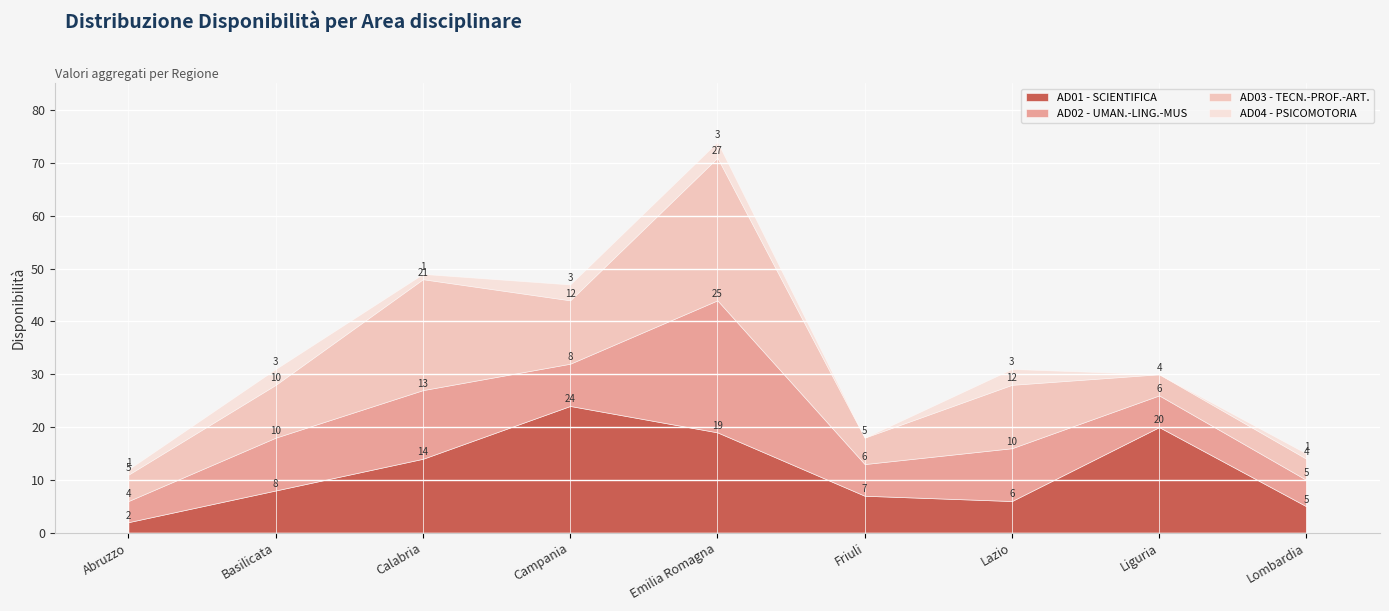

Reading right to left, transcribe all the data shown in this chart.

AD01 - SCIENTIFICA: Lombardia=5	Liguria=20	Lazio=6	Friuli=7	Emilia Romagna=19	Campania=24	Calabria=14	Basilicata=8	Abruzzo=2
AD02 - UMAN.-LING.-MUS: Lombardia=5	Liguria=6	Lazio=10	Friuli=6	Emilia Romagna=25	Campania=8	Calabria=13	Basilicata=10	Abruzzo=4
AD03 - TECN.-PROF.-ART.: Lombardia=4	Liguria=4	Lazio=12	Friuli=5	Emilia Romagna=27	Campania=12	Calabria=21	Basilicata=10	Abruzzo=5
AD04 - PSICOMOTORIA: Lombardia=1	Liguria=0	Lazio=3	Friuli=0	Emilia Romagna=3	Campania=3	Calabria=1	Basilicata=3	Abruzzo=1